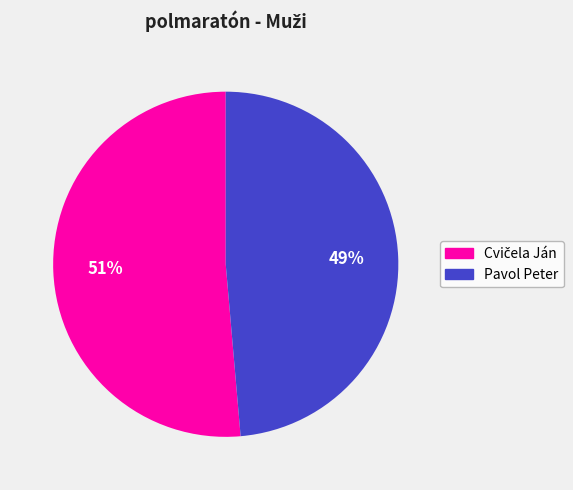

To the nearest percent, what percentage of the pie is Pavol Peter?

49%